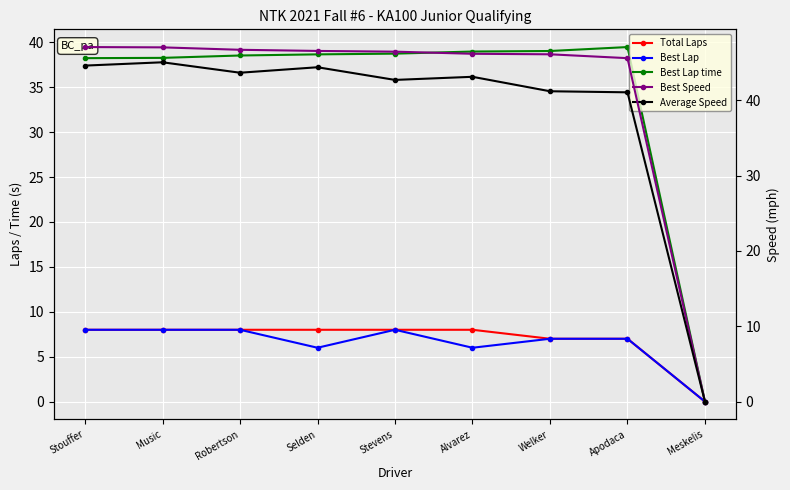

Reading right to left, extract all data points from this chart.

Total Laps: Meskelis=0.0	Apodaca=7.0	Welker=7.0	Alvarez=8.0	Stevens=8.0	Selden=8.0	Robertson=8.0	Music=8.0	Stouffer=8.0
Best Lap: Meskelis=0.0	Apodaca=7.0	Welker=7.0	Alvarez=6.0	Stevens=8.0	Selden=6.0	Robertson=8.0	Music=8.0	Stouffer=8.0
Best Lap time: Meskelis=0.0	Apodaca=39.5	Welker=39.0	Alvarez=39.0	Stevens=38.7	Selden=38.7	Robertson=38.5	Music=38.3	Stouffer=38.2
Best Speed: Meskelis=0.0	Apodaca=45.6	Welker=46.1	Alvarez=46.2	Stevens=46.5	Selden=46.6	Robertson=46.7	Music=47.0	Stouffer=47.1
Average Speed: Meskelis=0.0	Apodaca=41.1	Welker=41.2	Alvarez=43.1	Stevens=42.7	Selden=44.4	Robertson=43.7	Music=45.1	Stouffer=44.6